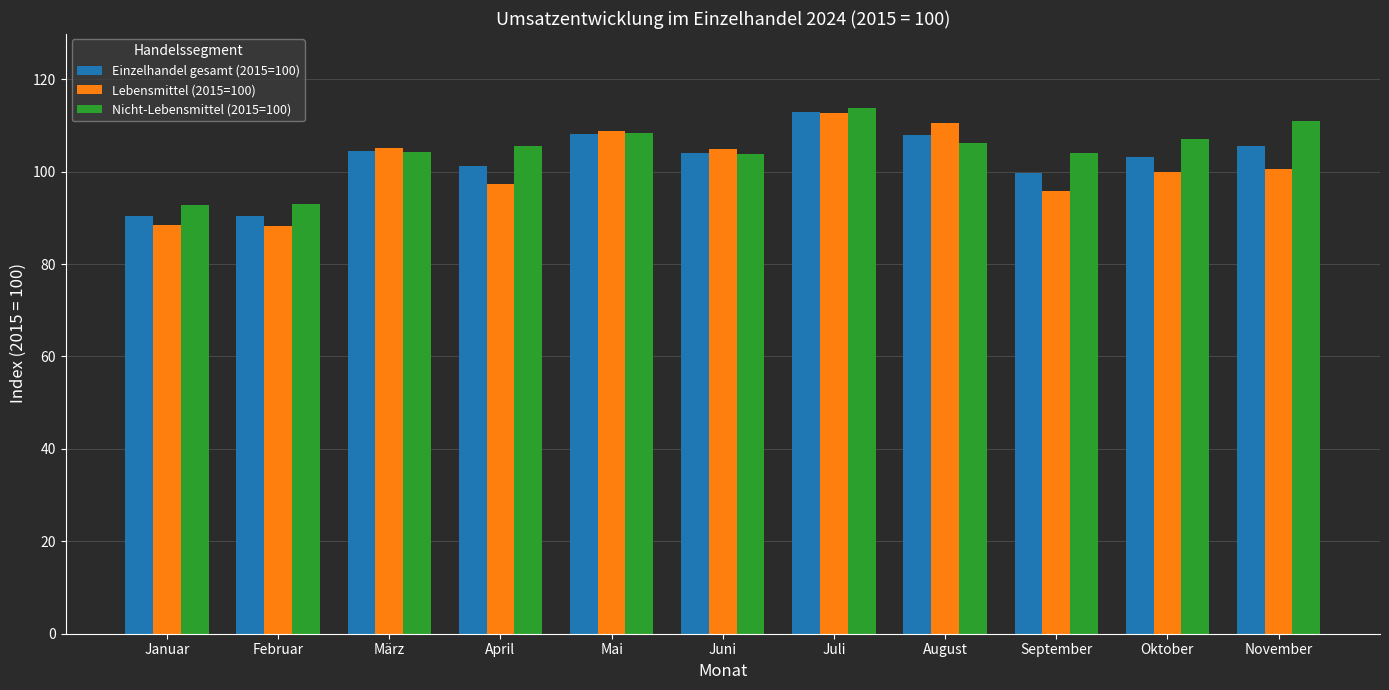

At which category is the sum across all series the highest?

Juli